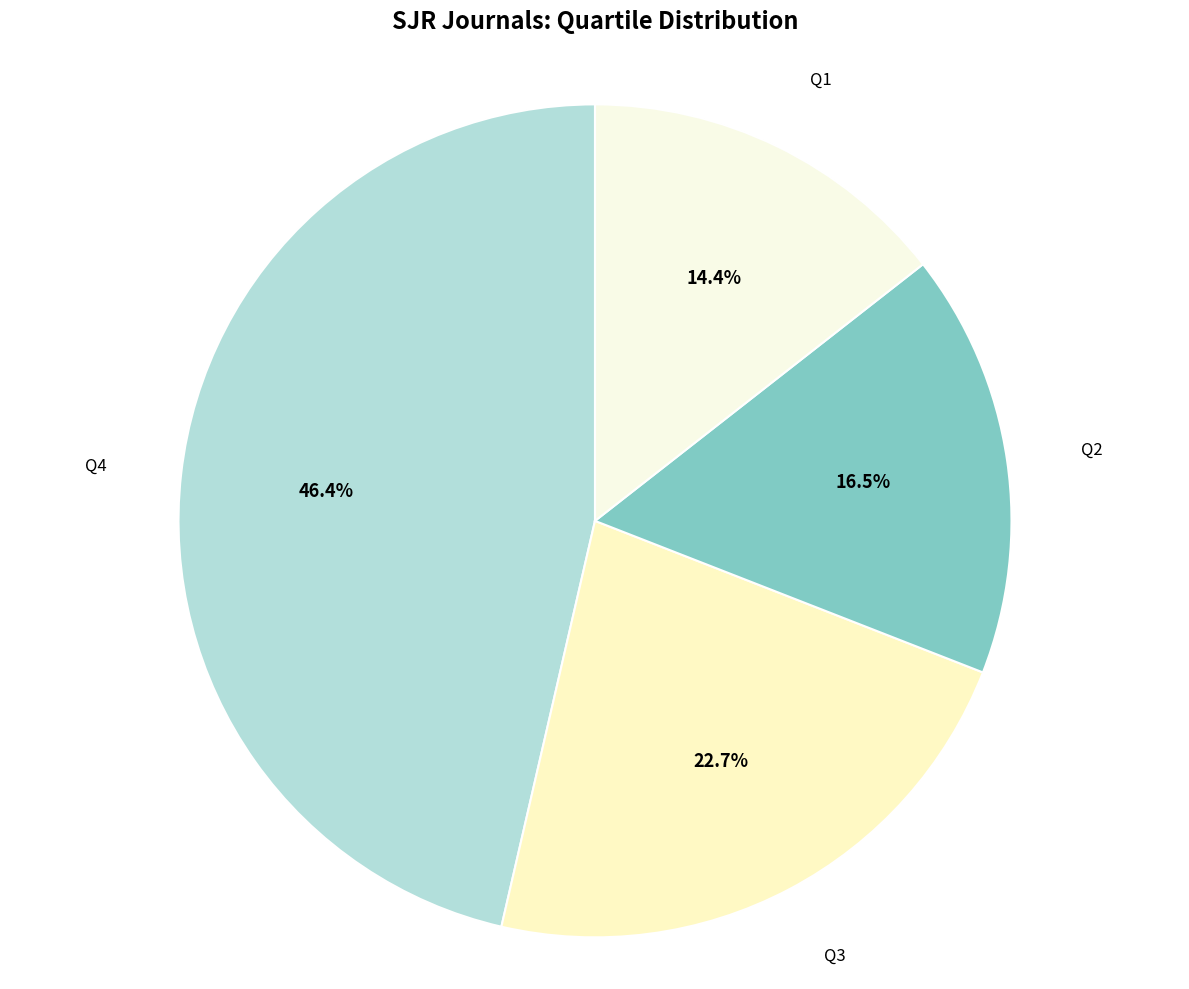

Does any single category account for the majority?

No